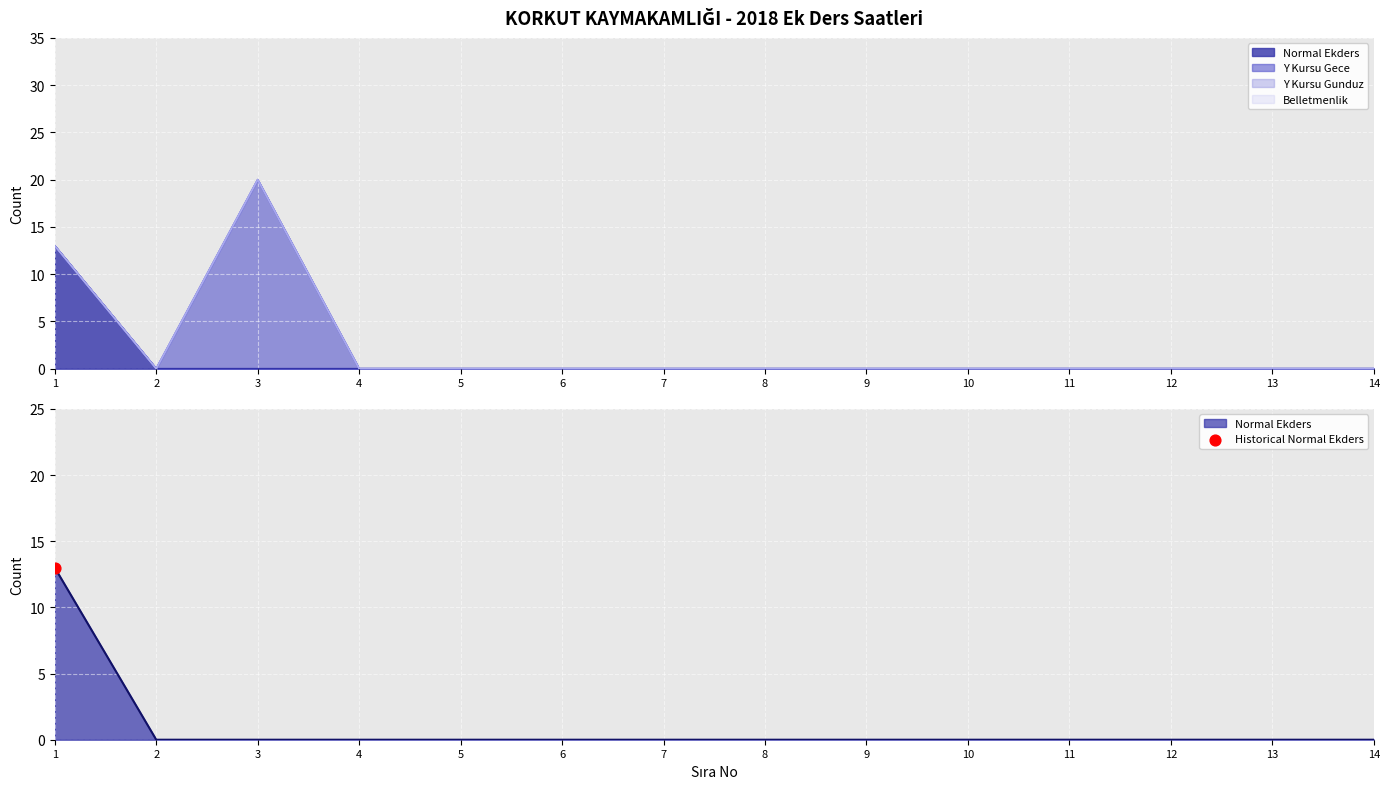

Which series has the largest total across all categories?

Y Kursu Gece